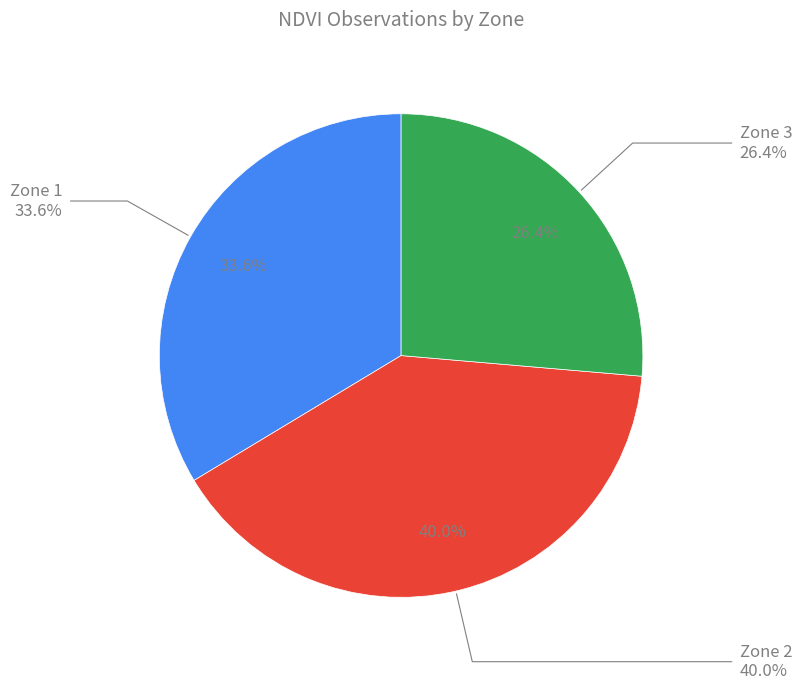

How many segments does this pie chart have?

3